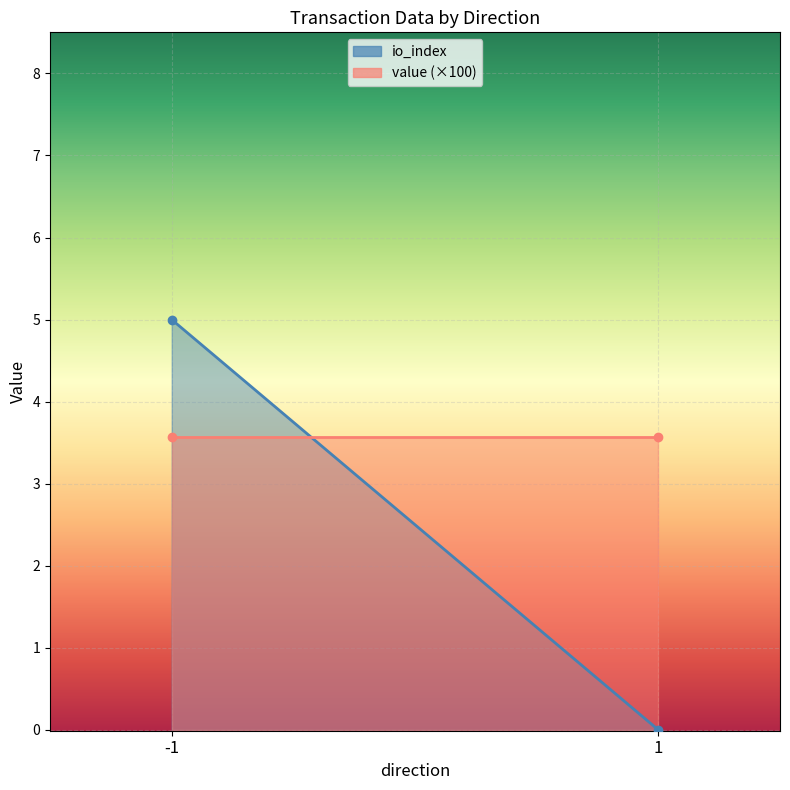

The value of io_index at 1 is 0.0. True or false?

True